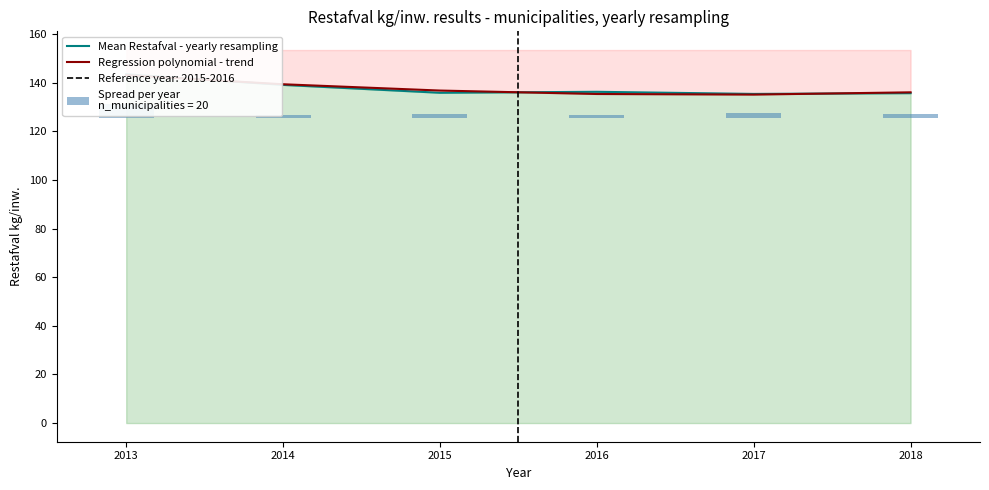

What is the greatest value displayed?

143.4